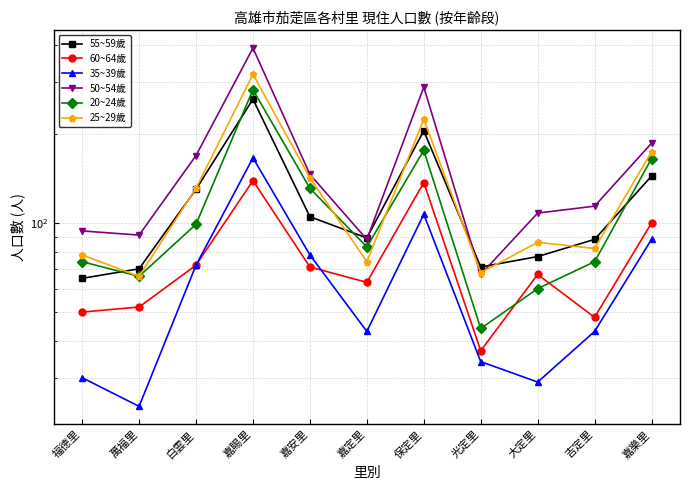

At which label does 25~29歲 reach its minimum?

萬福里